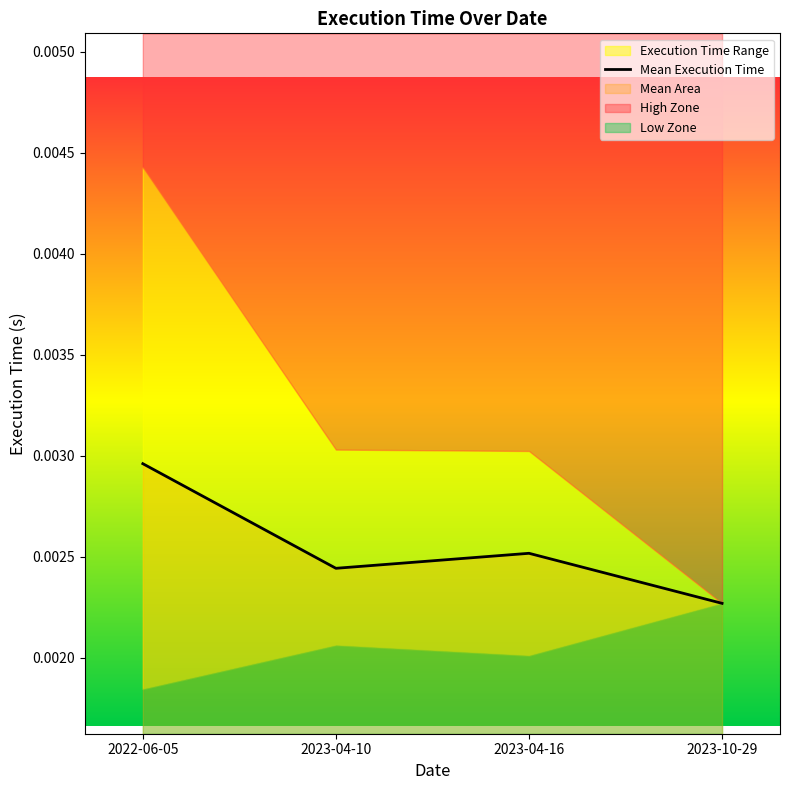

At which label is the value closest to 0?

2023-10-29